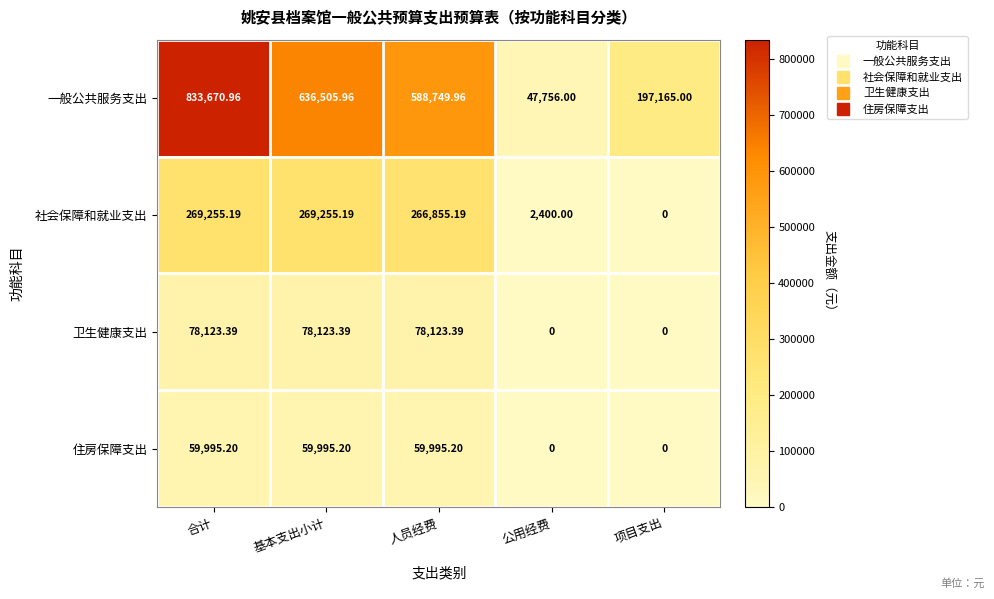

Count the number of categories in the chart.

5